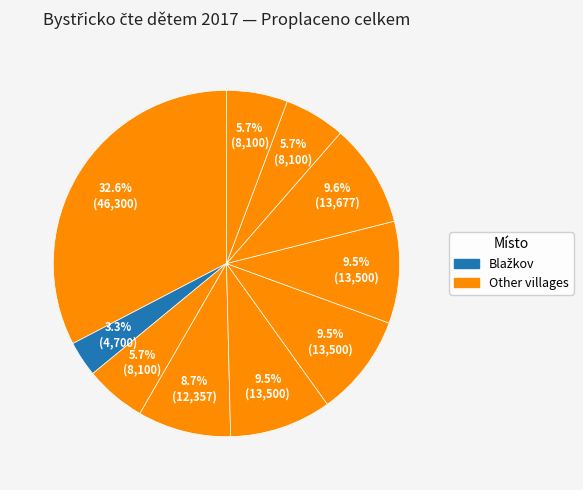

How many segments does this pie chart have?

10